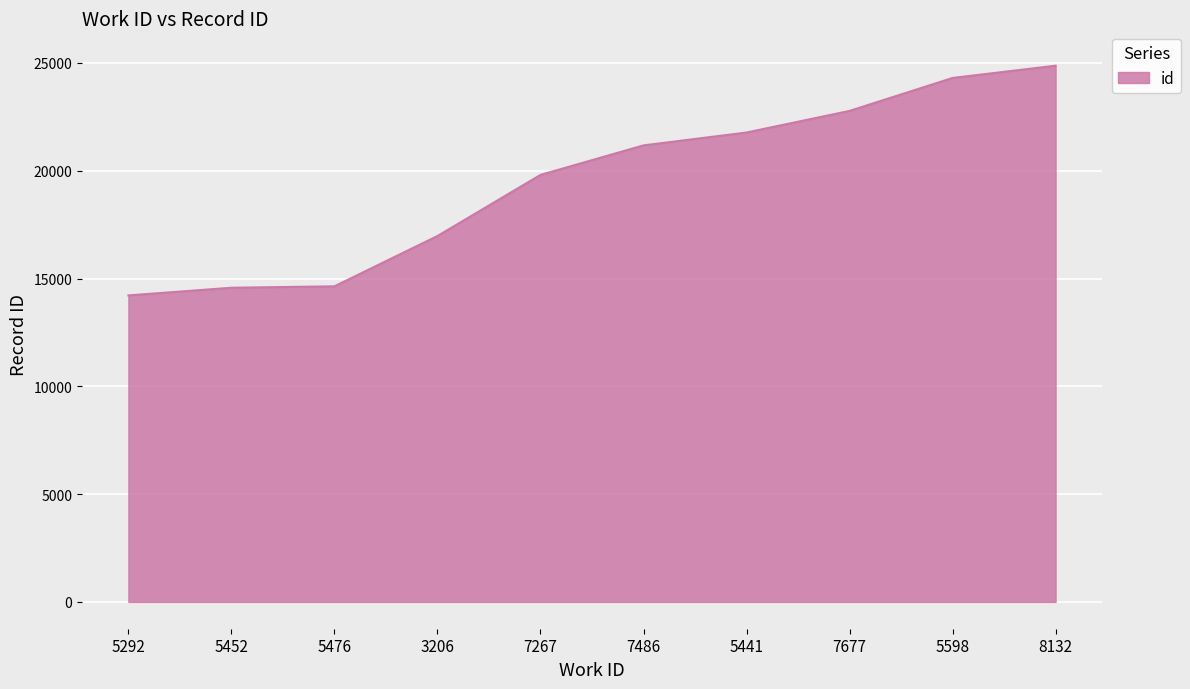

How many lines are shown in the chart?

1